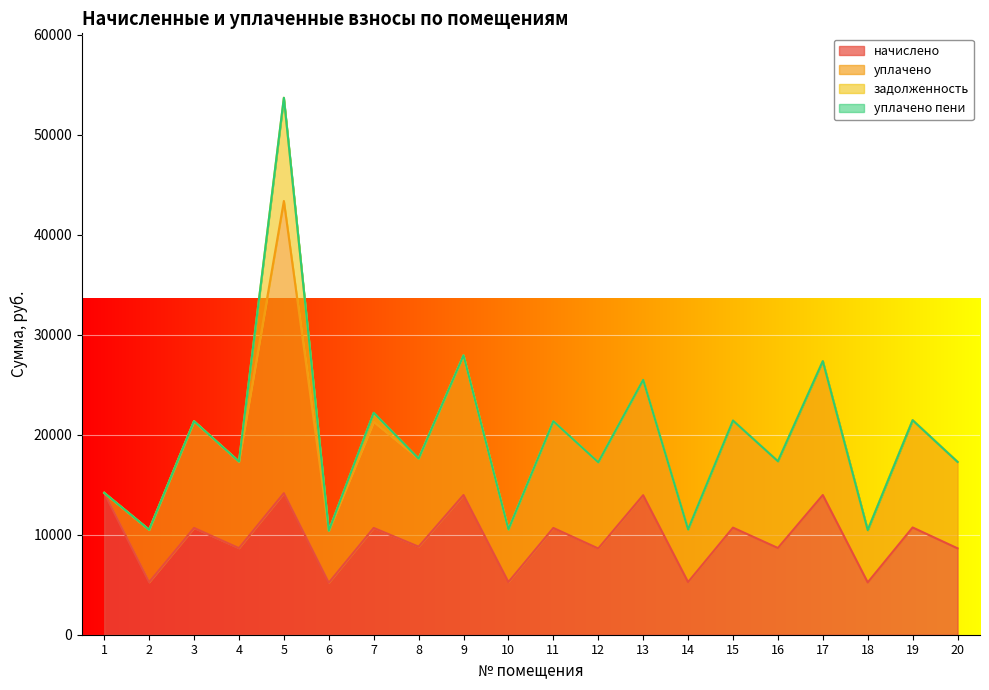

Reading left to right, transcribe all the data shown in this chart.

начислено: 14191.9	5249.5	10681.2	8660.9	14158.8	5199.8	10681.2	8809.9	13976.6	5266.1	10681.2	8627.8	13960.1	5266.1	10714.3	8677.4	13976.6	5233.0	10730.9	8644.3
уплачено: 0.0	5249.5	10681.2	8660.9	29232.5	5199.8	10616.7	8809.9	13976.6	5266.1	10681.2	8627.8	11539.1	5266.1	10714.3	8677.4	13394.3	5233.0	10730.9	8644.3
задолженность: 0.0	0.0	0.0	0.0	10328.4	0.0	882.8	0.0	0.0	0.0	0.0	0.0	0.0	0.0	0.0	0.0	0.0	0.0	0.0	0.0
уплачено пени: 0.0	0.0	0.0	0.0	0.0	0.0	23.6	0.0	0.0	0.0	0.0	0.0	0.0	0.0	0.0	0.0	0.0	0.0	0.0	0.0